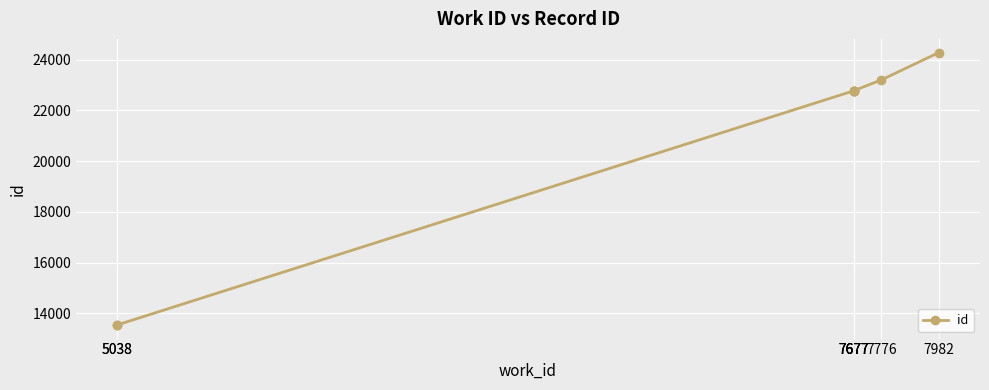

What is the smallest value displayed?

13538